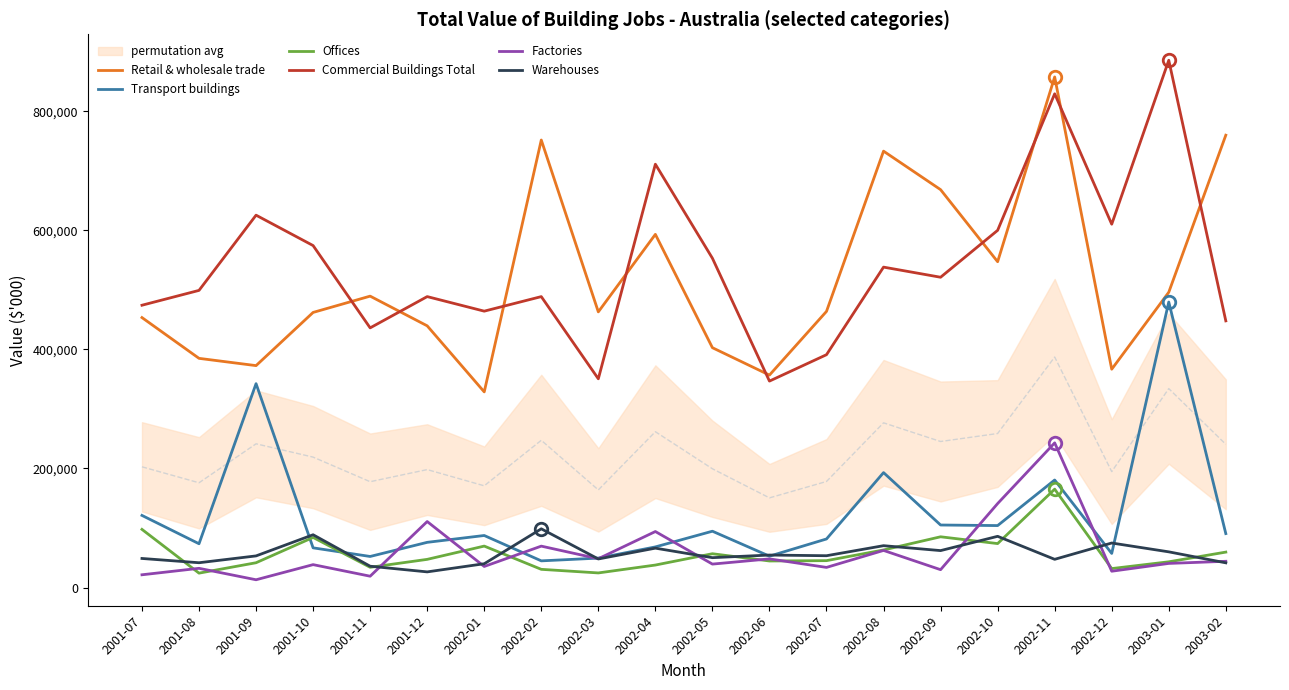

Where is Commercial Buildings Total nearest to the value 616149?

2002-12